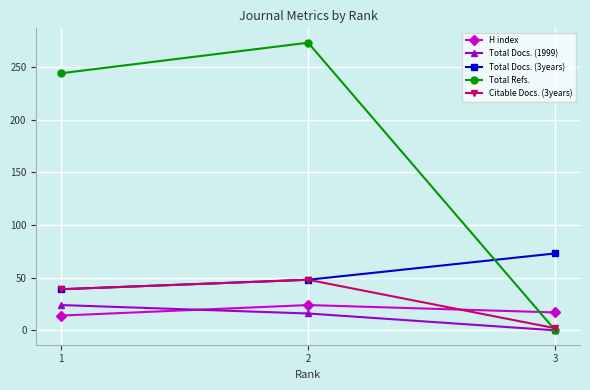

How many lines are shown in the chart?

5